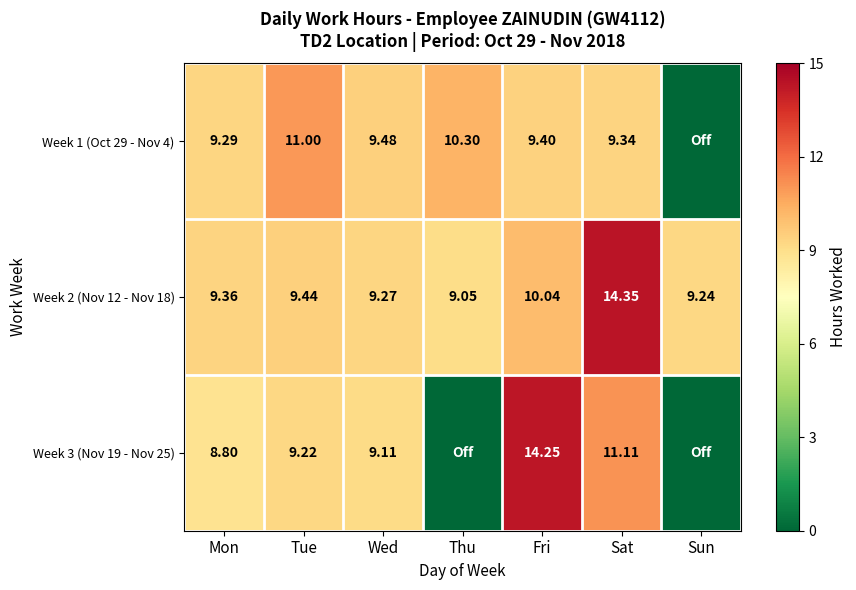

What is the total value across all series at Sun?

9.2